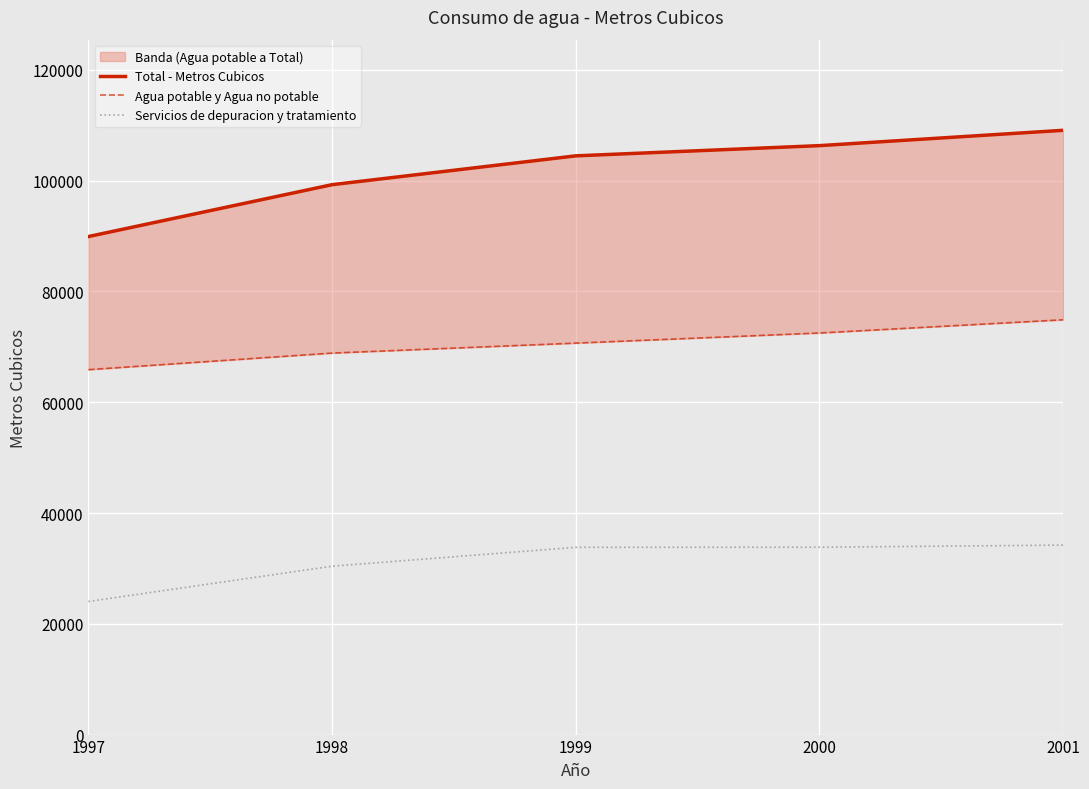

Between 1997 and 2001, which series saw the biggest shift?

Total - Metros Cubicos